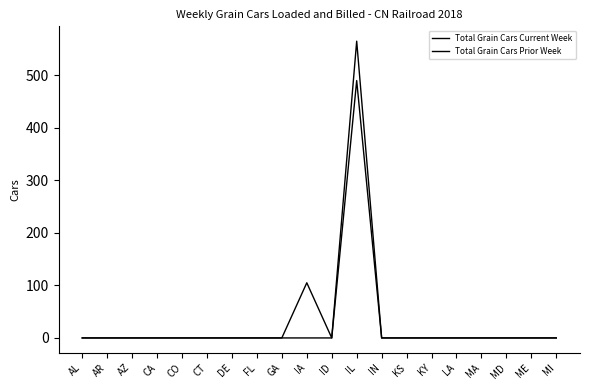

List the series in order of their overall mean, highest first.

Total Grain Cars Current Week, Total Grain Cars Prior Week